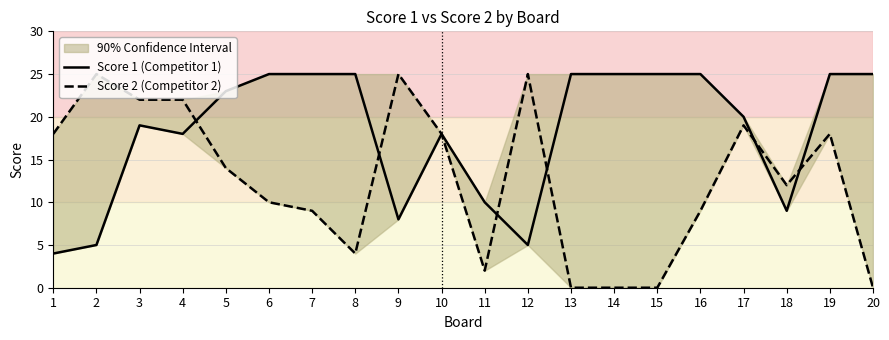

What is the difference between the second highest and minimum values in the Score 2 (Competitor 2) series?

25